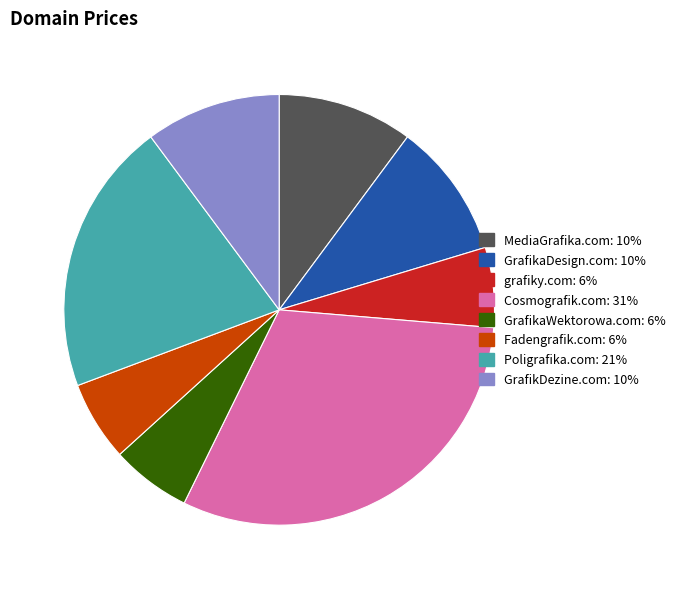

Which slice is the largest?

Cosmografik.com